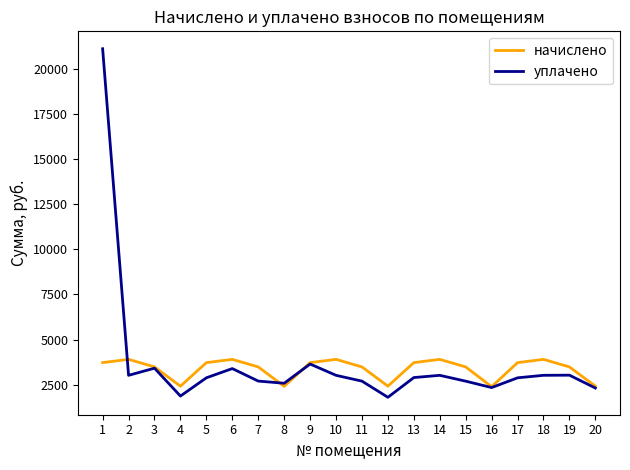

What is the maximum value shown in the chart?

21093.3